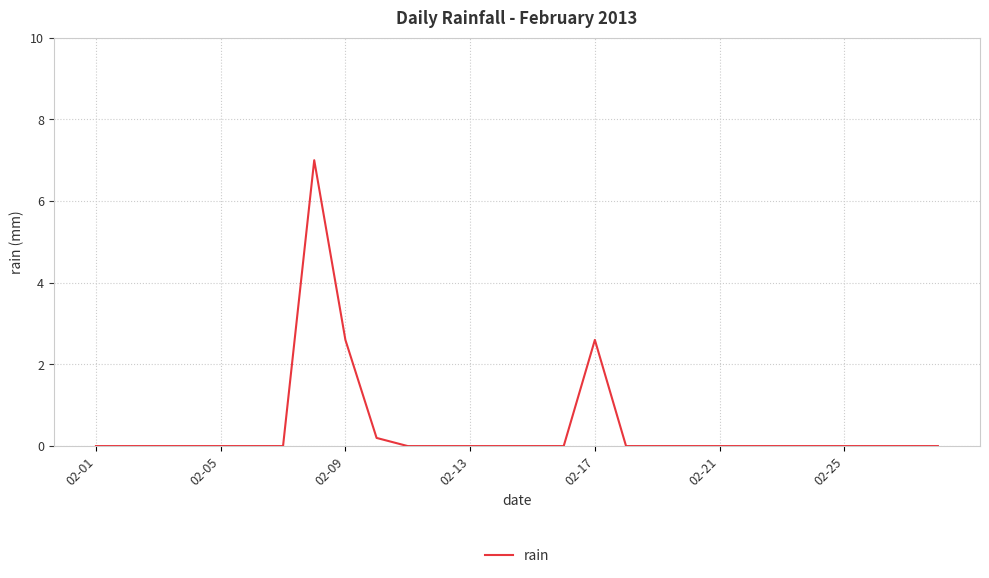

What is the maximum value shown in the chart?

7.0